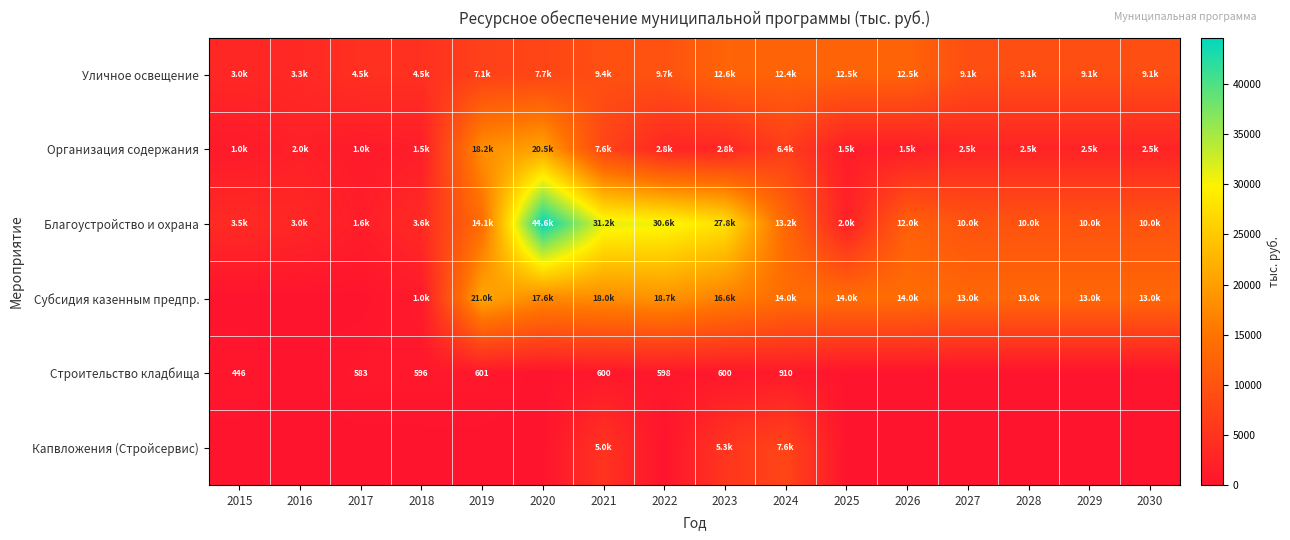

Rank the series by their maximum value, from lowest to highest.

Строительство кладбища, Капвложения (Стройсервис), Уличное освещение, Организация содержания, Субсидия казенным предпр., Благоустройство и охрана